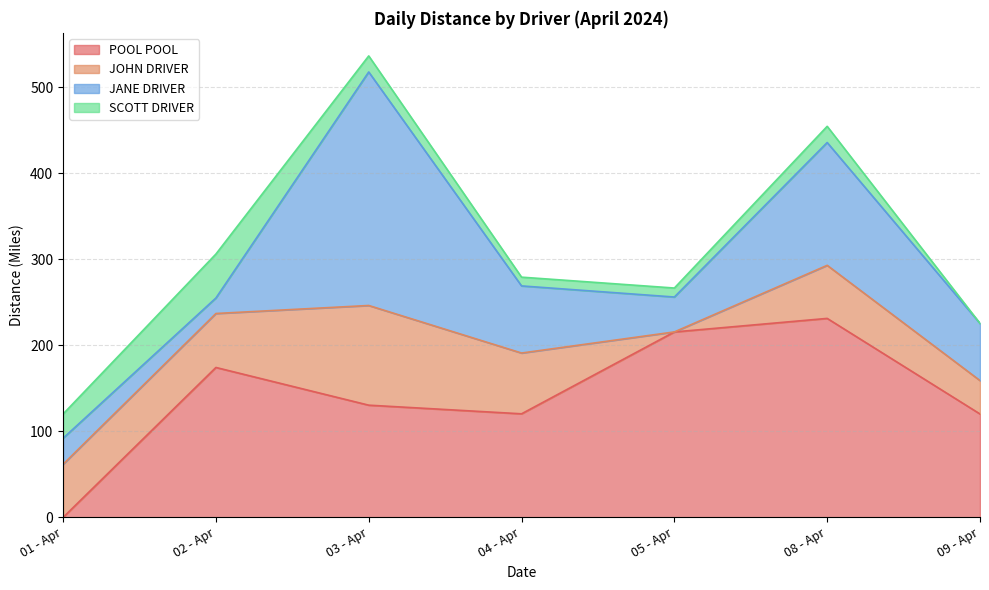

What is the difference between the highest and lowest values at 03 - Apr?

252.9